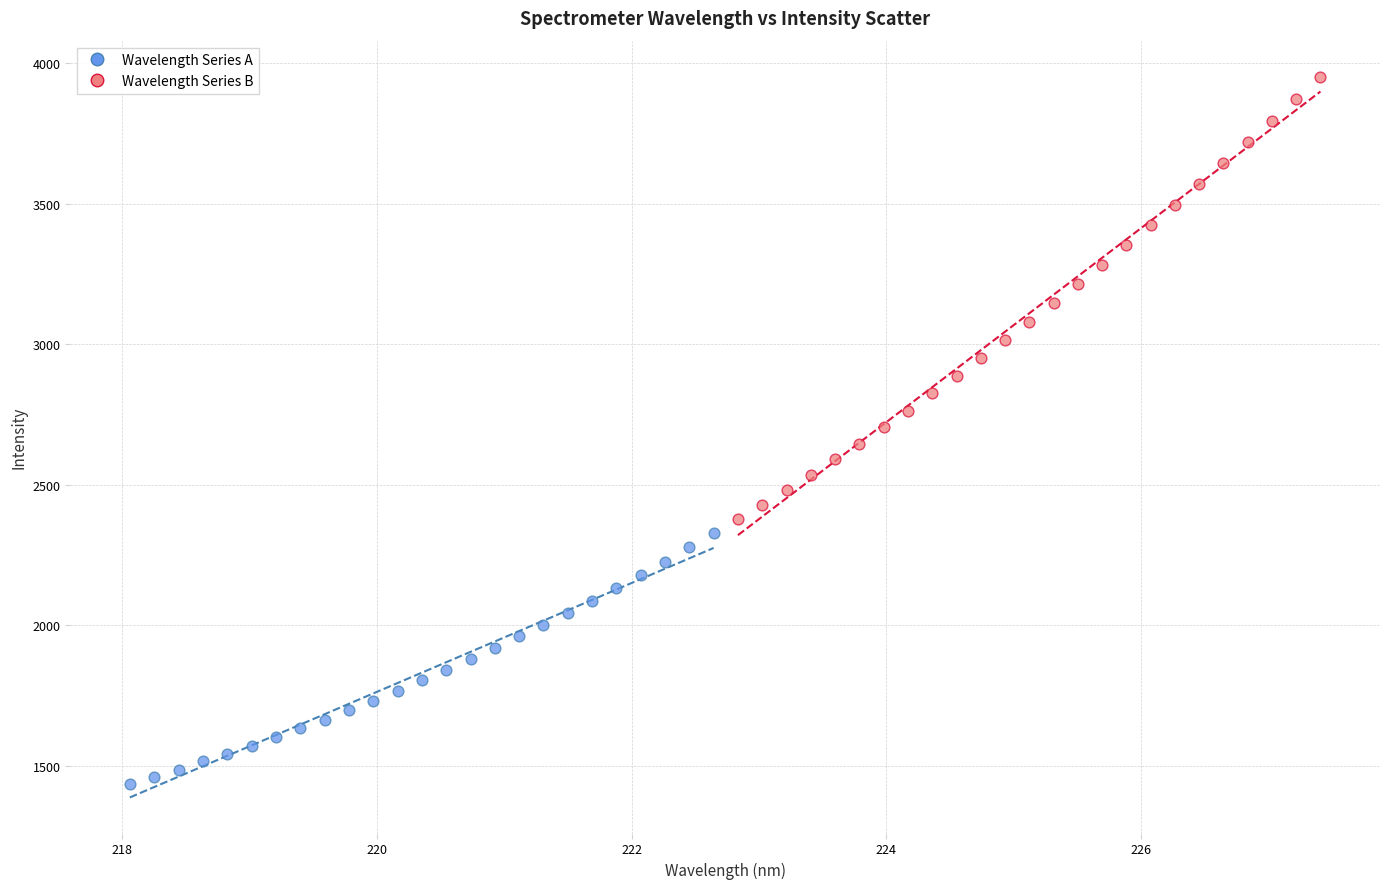

Which series contains the lowest Y value?

Wavelength Series A